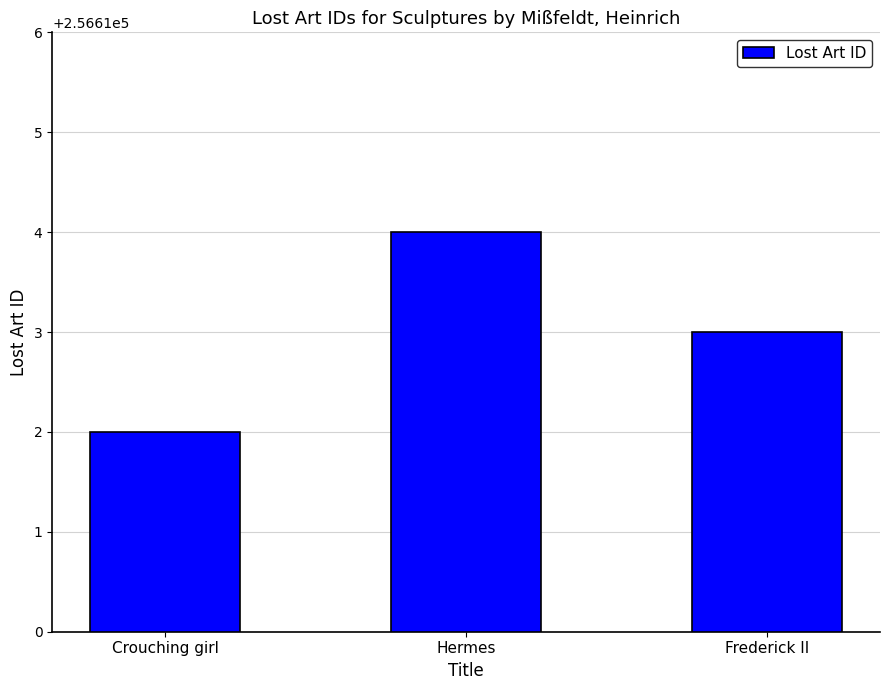

What is the ratio of the value at Hermes to the value at Crouching girl?

1.0